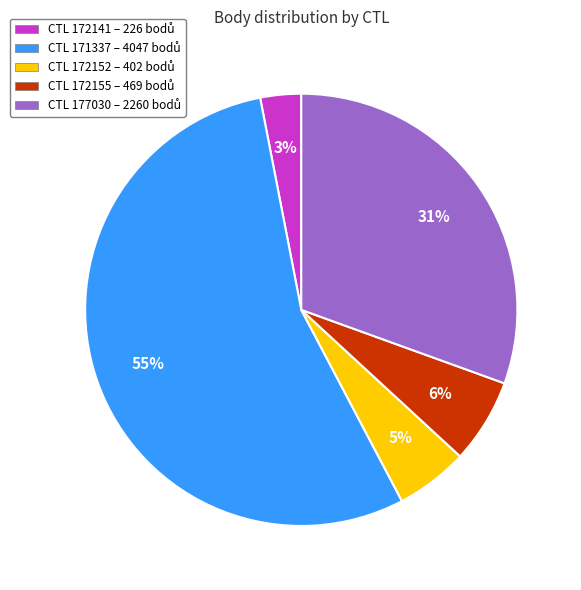

Does any single category account for the majority?

Yes